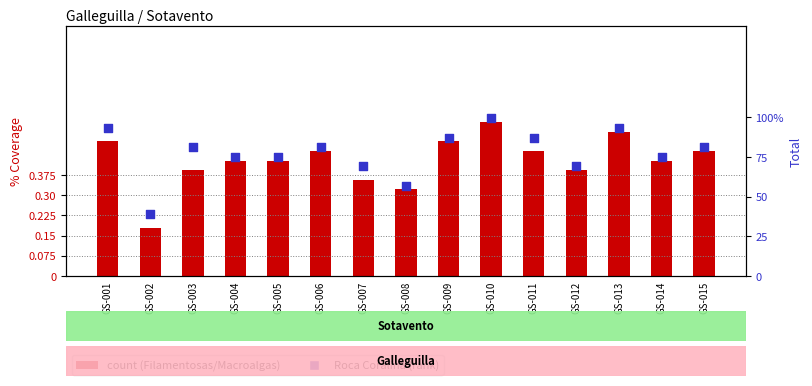

Which series has the largest total across all categories?

Roca Coralina